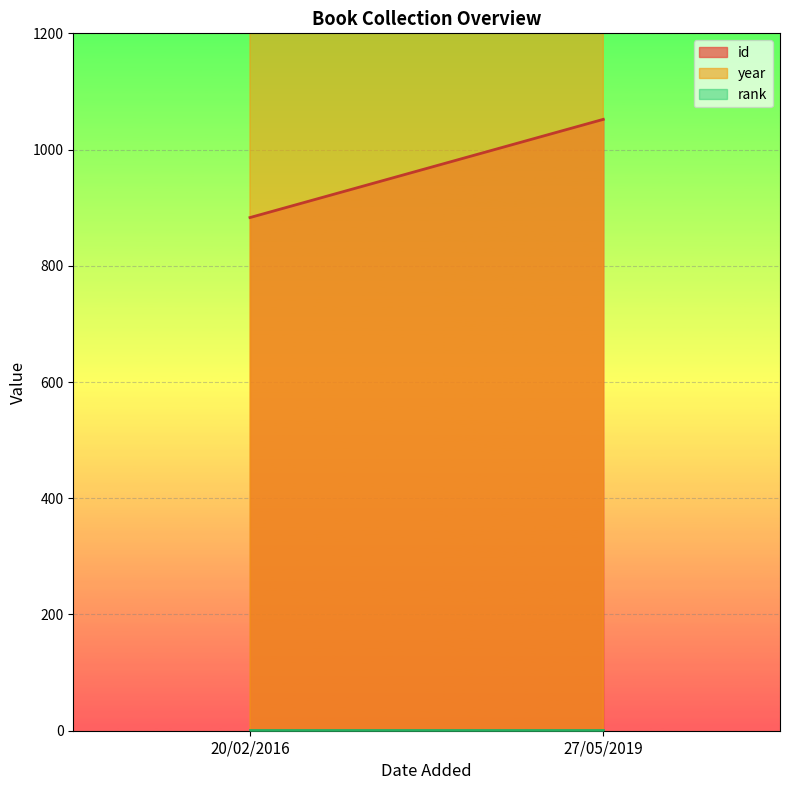

What are all the series names shown in the legend?

id, year, rank